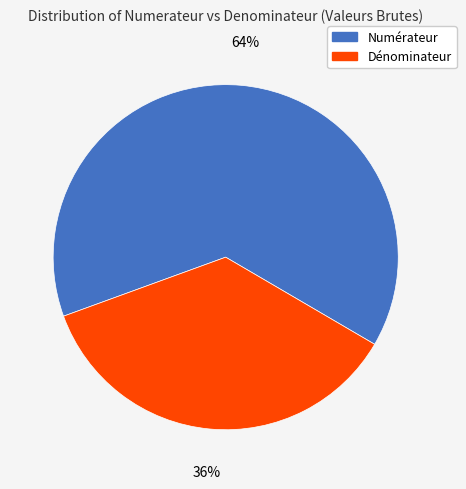

The Dénominateur slice represents 8% of the pie. True or false?

False